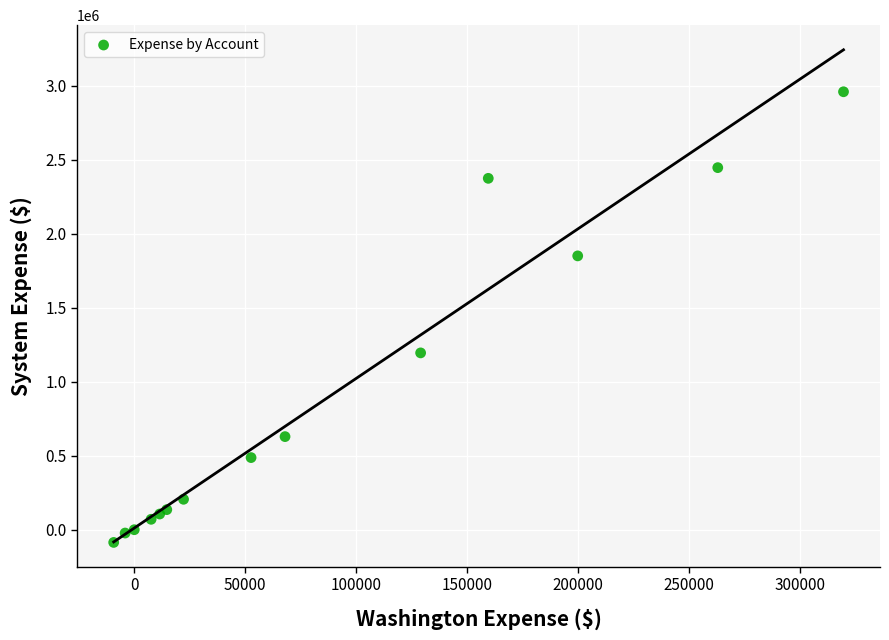

What Y value in the scatter plot is closest to 1436316?

1194490.9